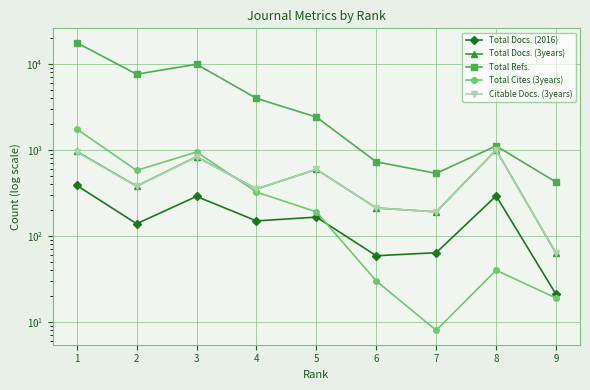

How many lines are shown in the chart?

5